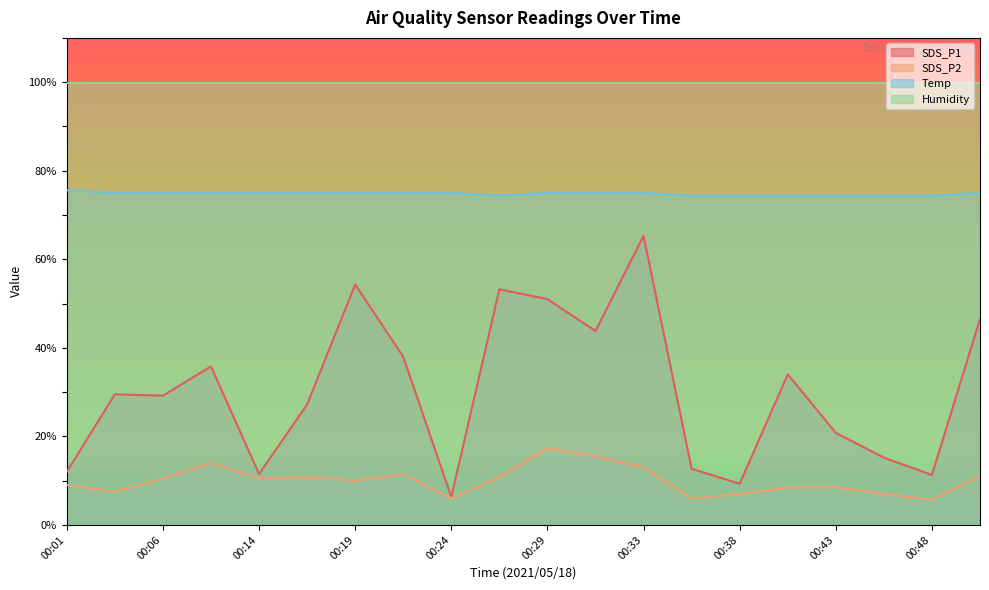

How many data points in SDS_P1 are less than 29?

9